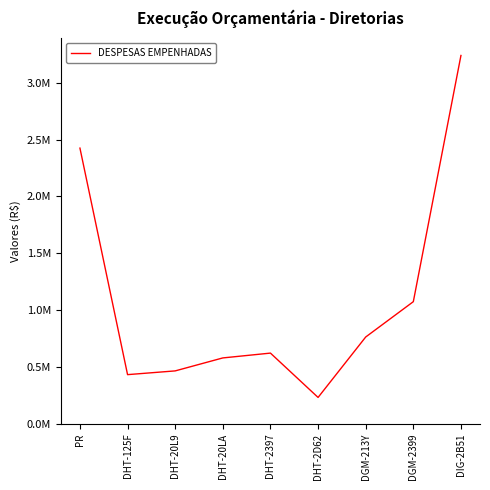

What is the label of the 7th point from the right?

DHT-20L9